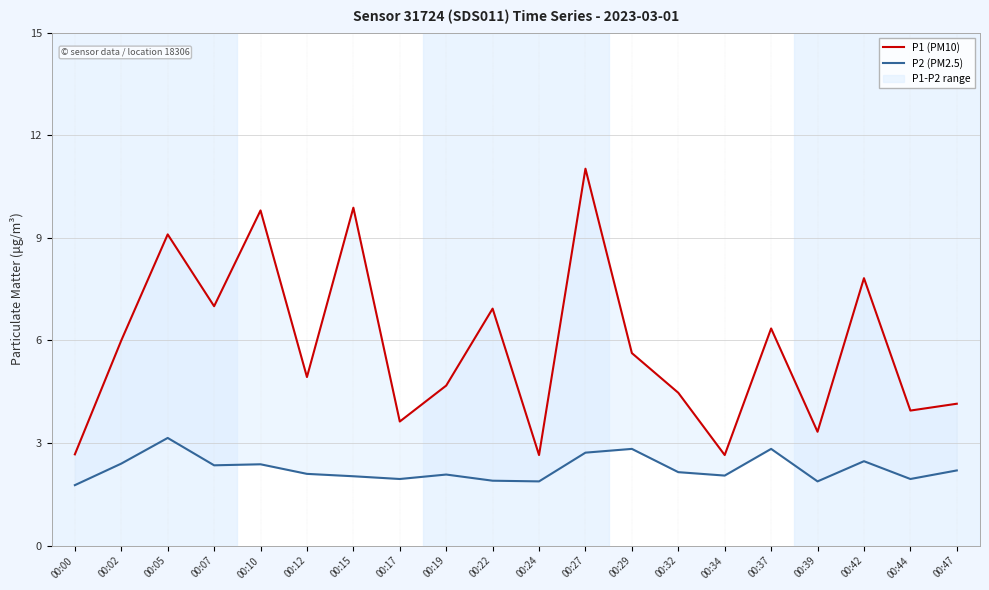

What are all the series names shown in the legend?

P1 (PM10), P2 (PM2.5)